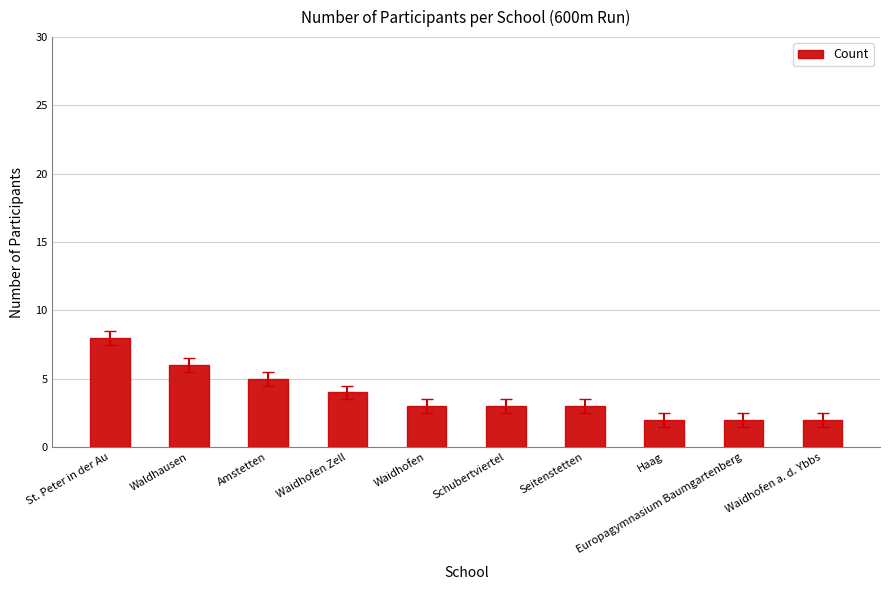

Count the values in the range 2 to 5.

8